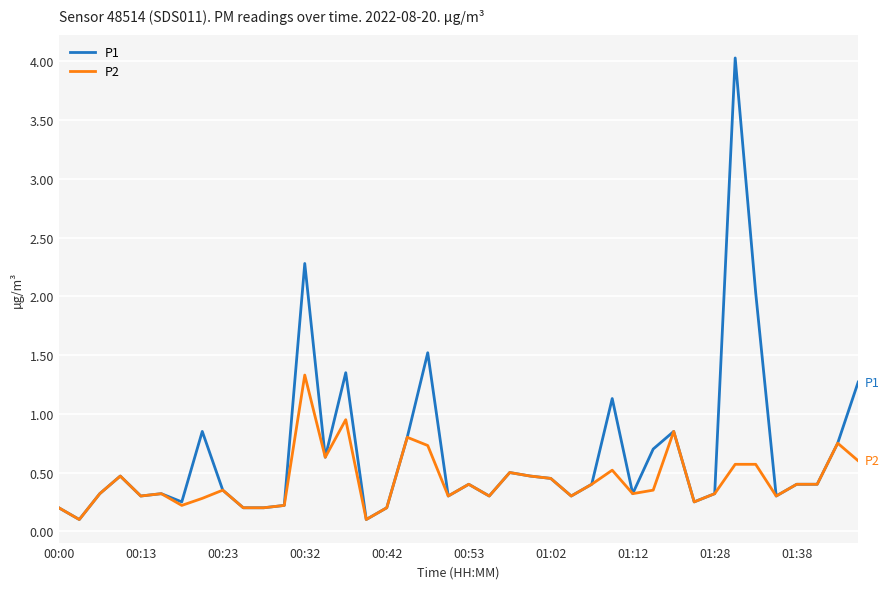

What is the difference between the maximum and minimum values in the P1 series?

3.9